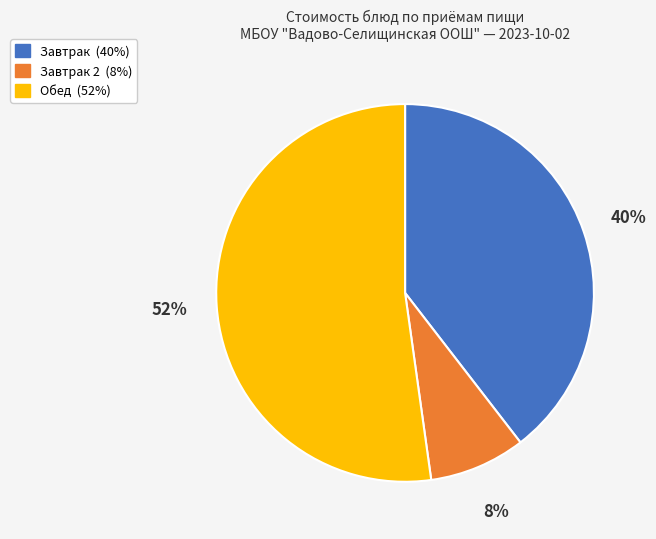

Does any single category account for the majority?

Yes